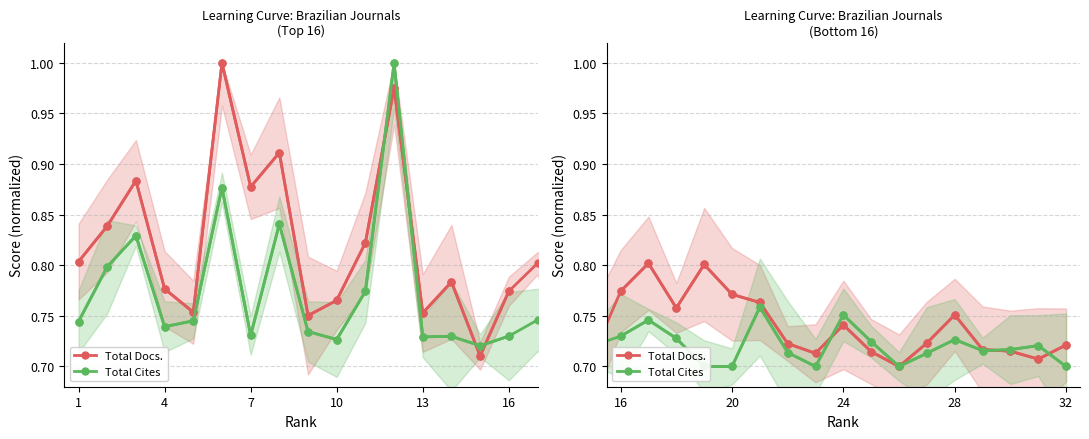

What is the sum of the Total Cites values at 13 and 10?

1.4